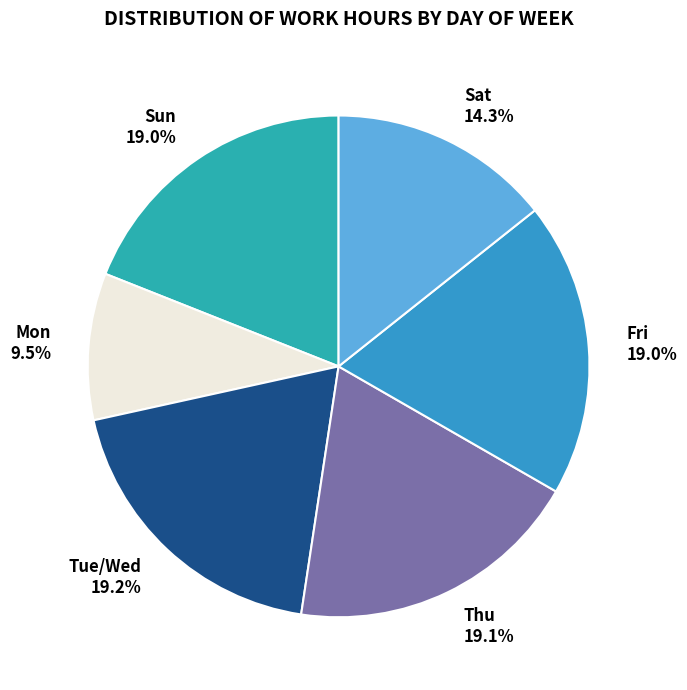

What is the smallest slice in the pie chart?

Mon